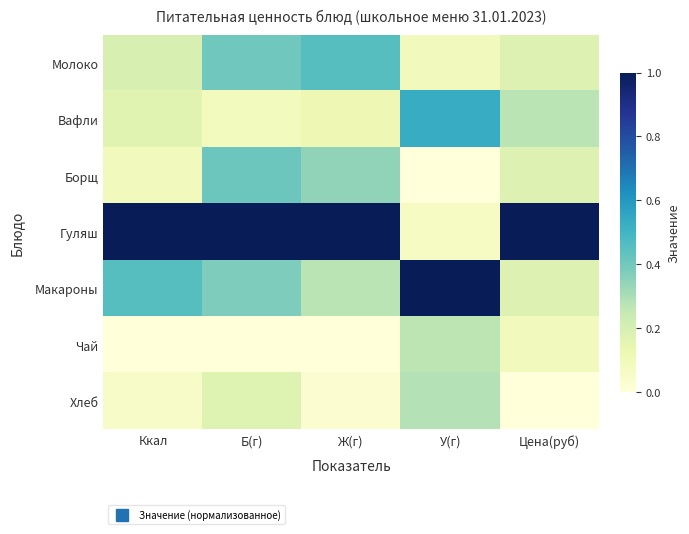

Which category has the highest value across all series?

Ккал